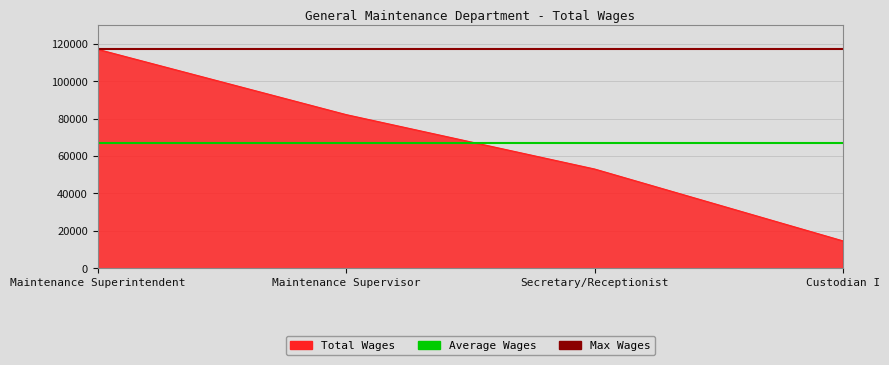

Which series has the largest total across all categories?

Max Wages